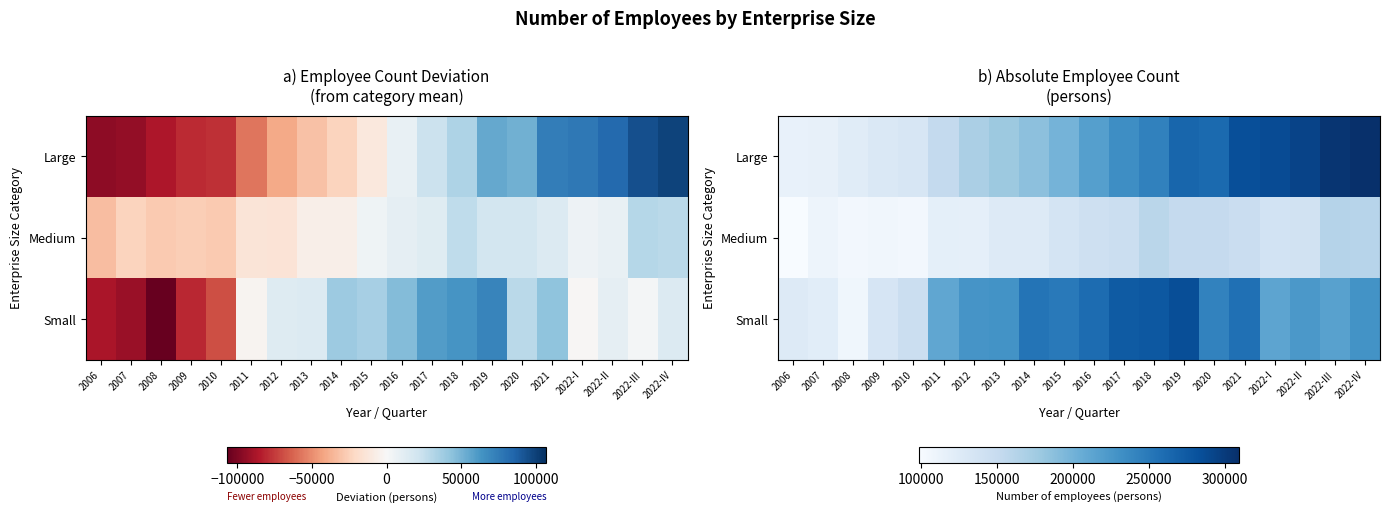

Count the number of data series in this chart.

3